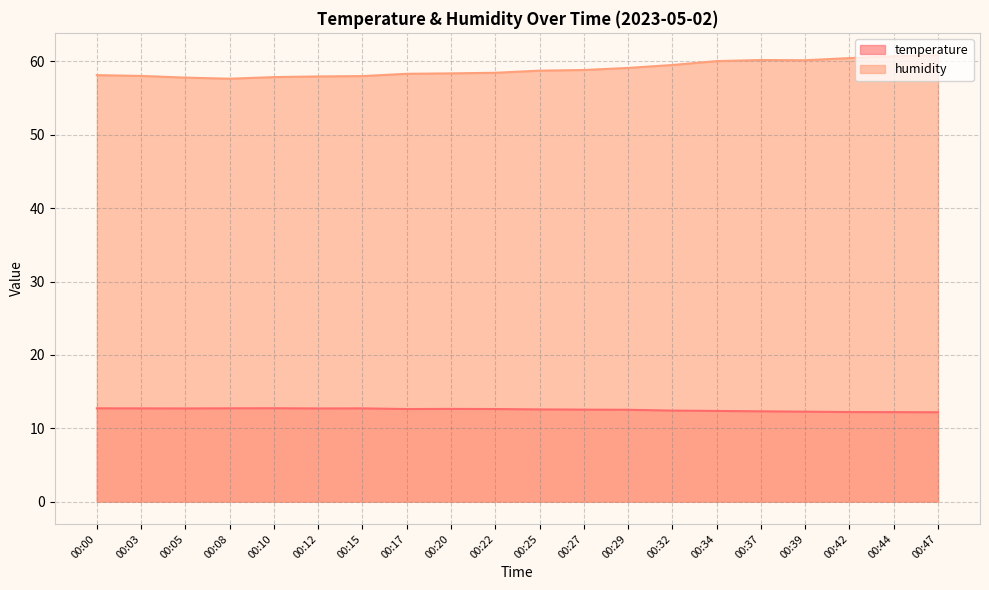

At 00:27, list the series in order from largest to smallest.

humidity, temperature